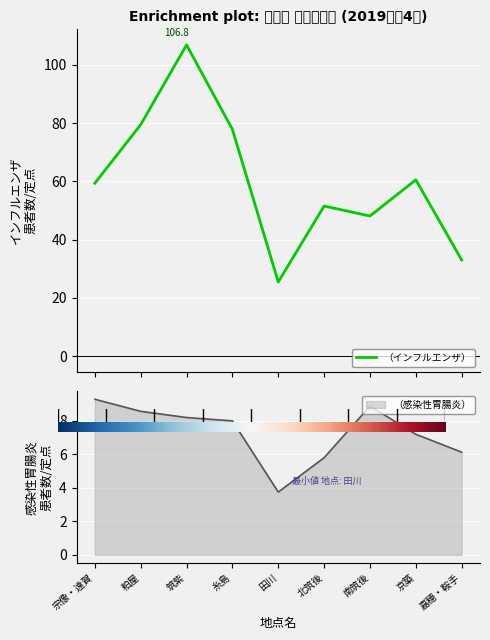

What is the sum of all （インフルエンザ） values?

541.9